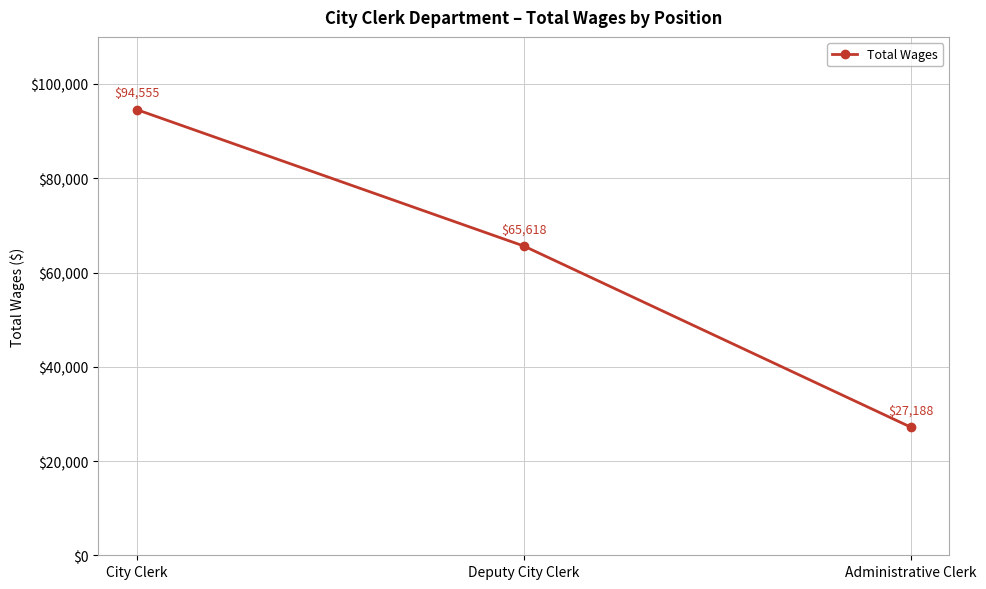

Does the chart have visible grid lines?

Yes